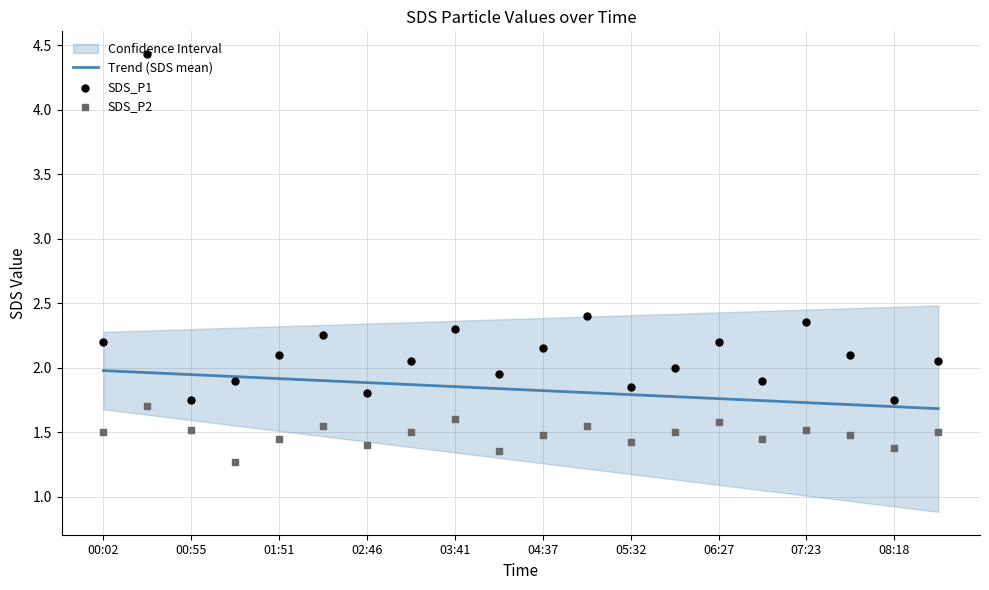

At how many categories does at least one series exceed 3?

1